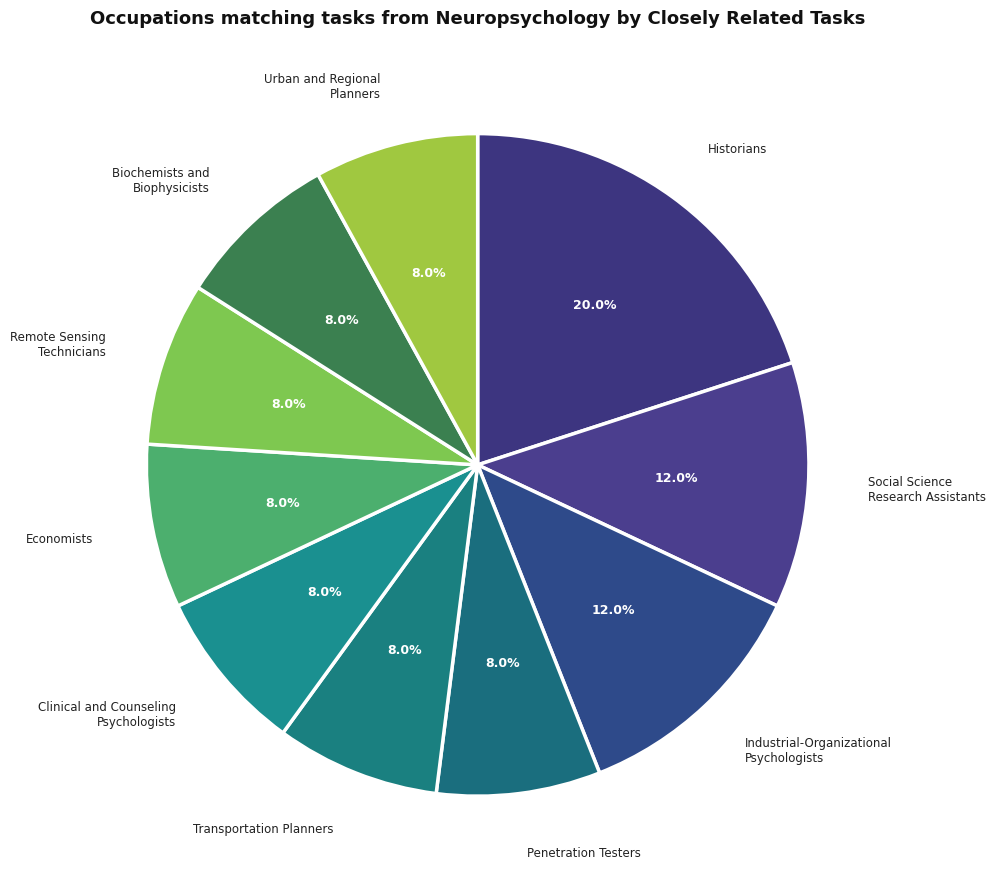

How many slices are in this pie chart?

10